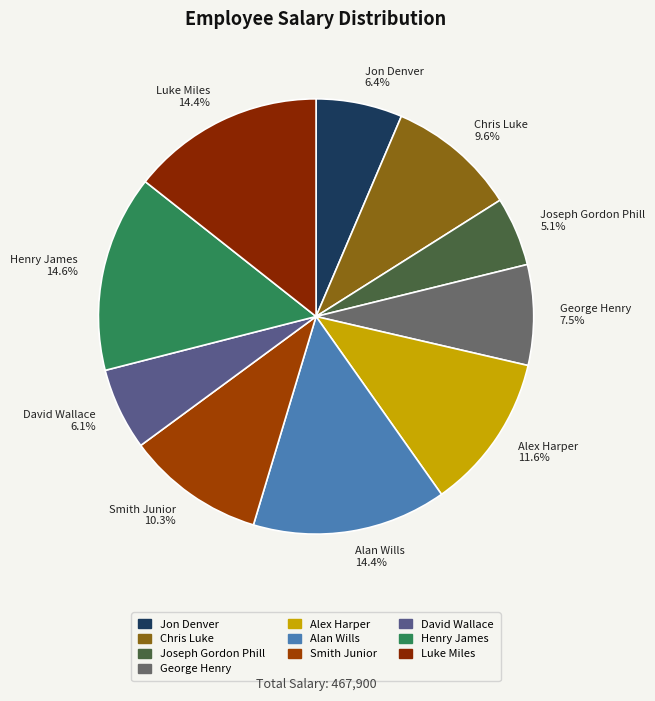

Combined, do Smith Junior 10.3% and Luke Miles 14.4% account for over 50%?

No